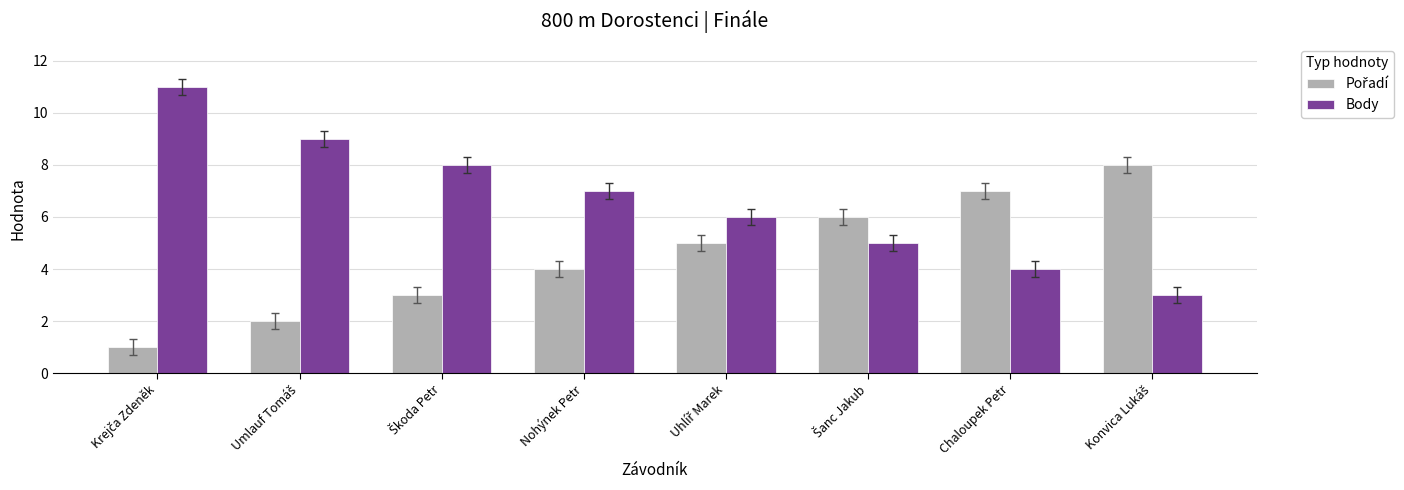

What is the spread (max minus min) of values at Chaloupek Petr?

3